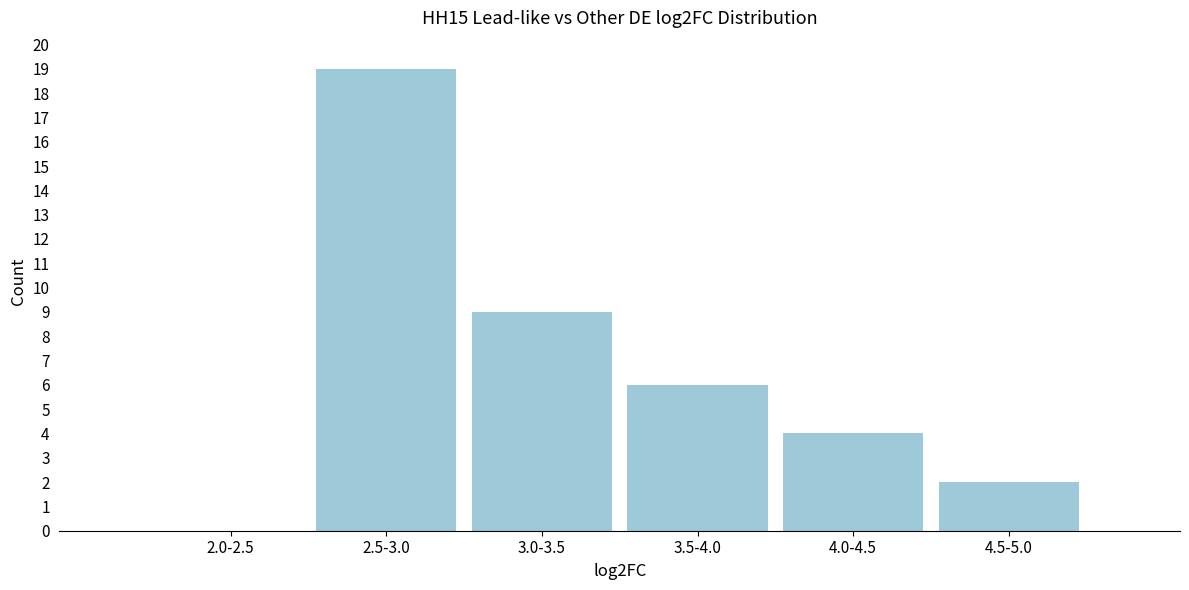

Reading left to right, list all the values displayed in this chart.

2.0-2.5=0	2.5-3.0=19	3.0-3.5=9	3.5-4.0=6	4.0-4.5=4	4.5-5.0=2